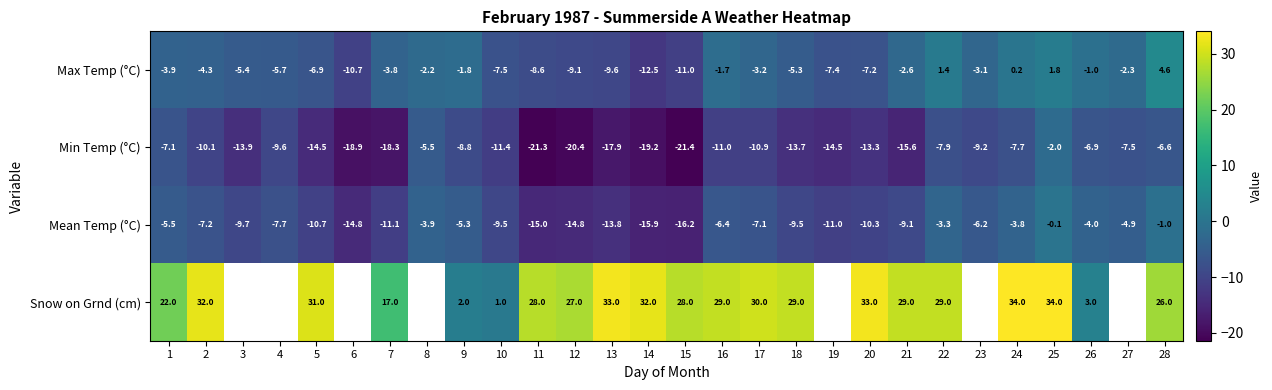

Rank the series at 26 from lowest to highest value.

Min Temp (°C), Mean Temp (°C), Max Temp (°C), Snow on Grnd (cm)